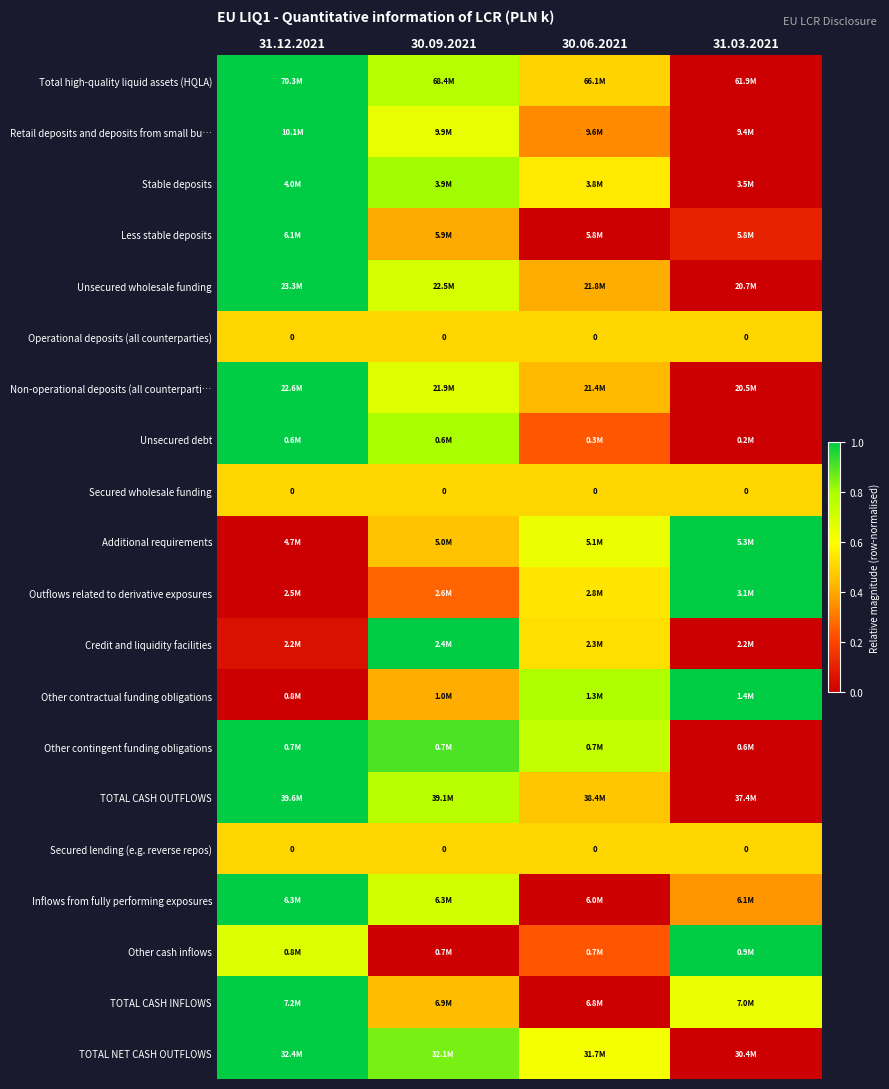

At which label does TOTAL NET CASH OUTFLOWS reach its peak?

31.12.2021